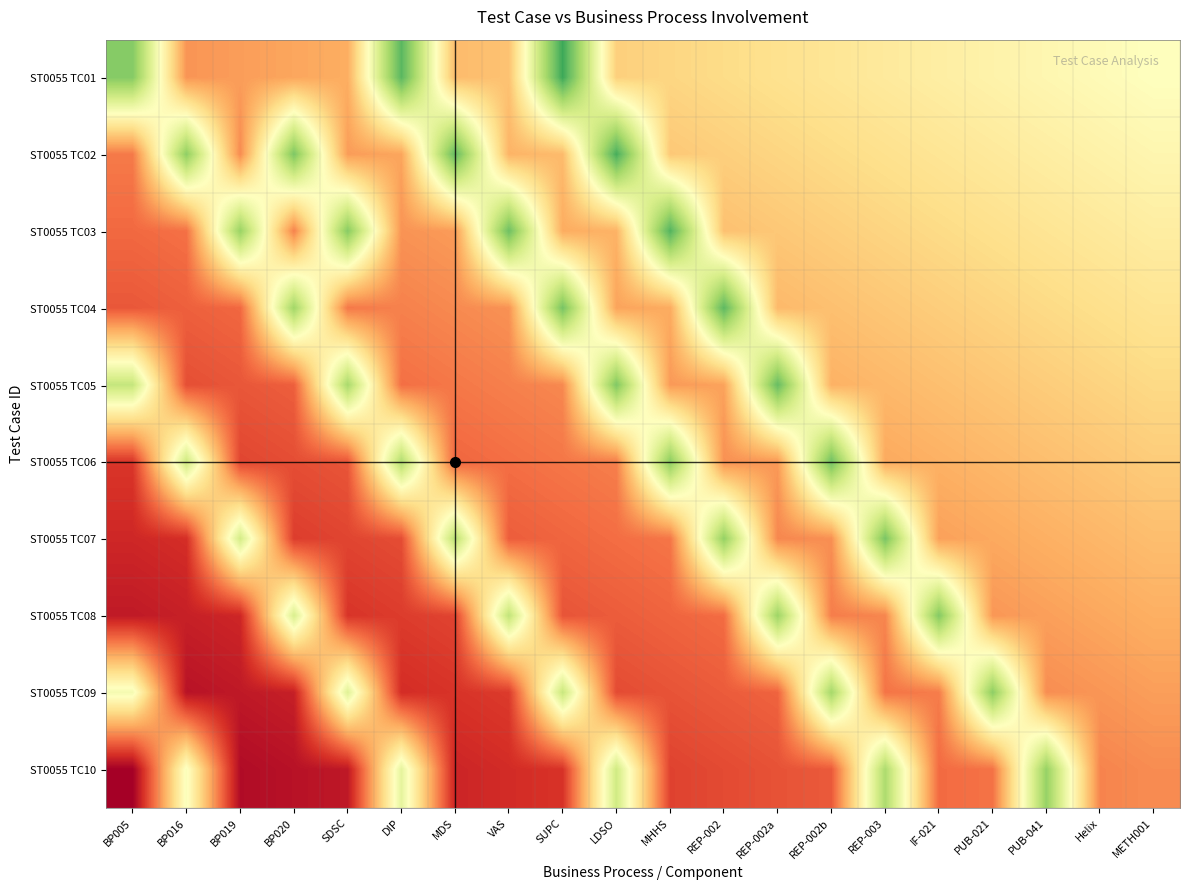

How many data points does each series have?

20